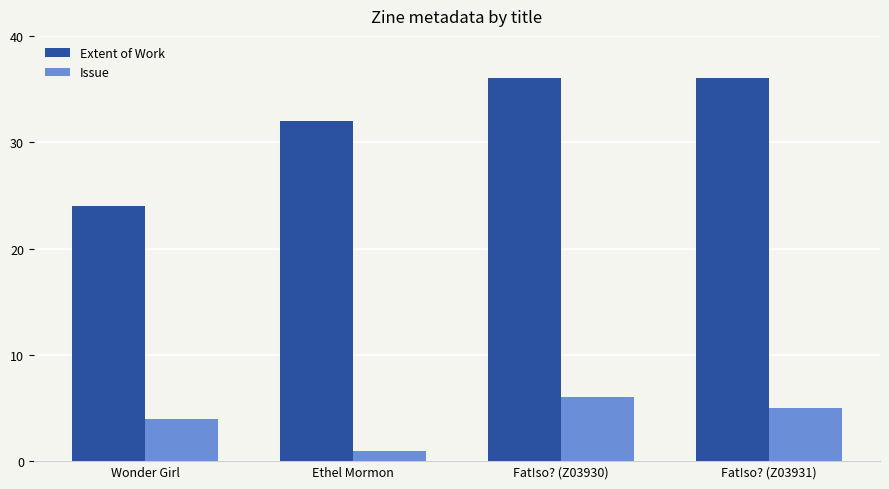

What is the label of the 4th bar from the left?

Fat!so? (Z03931)